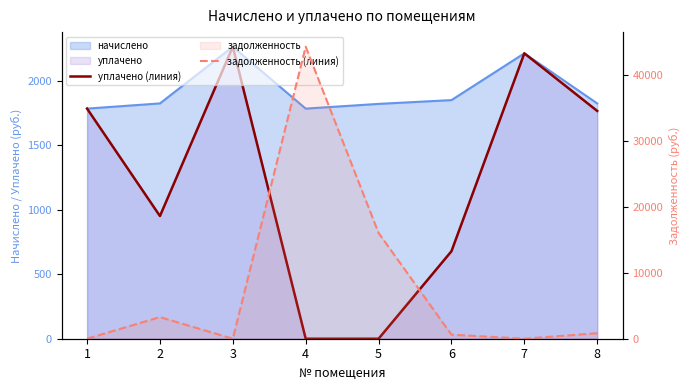

Rank the categories by уплачено (линия) value from highest to lowest.

3, 7, 1, 8, 2, 6, 4, 5